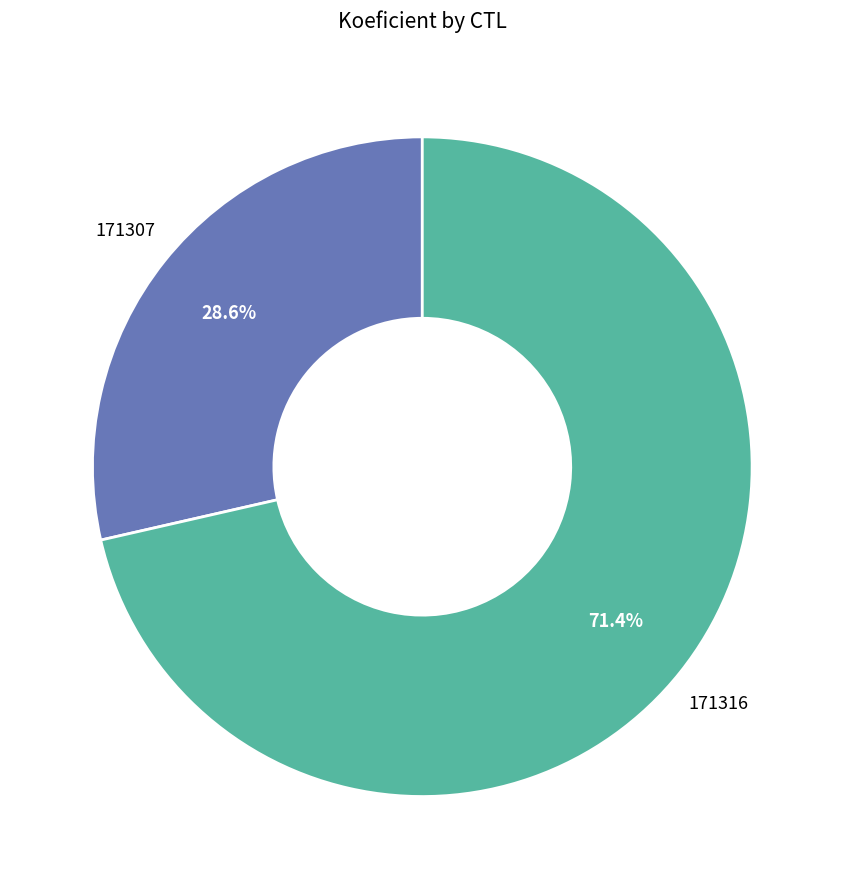

Is there any slice that represents more than half of the pie?

Yes